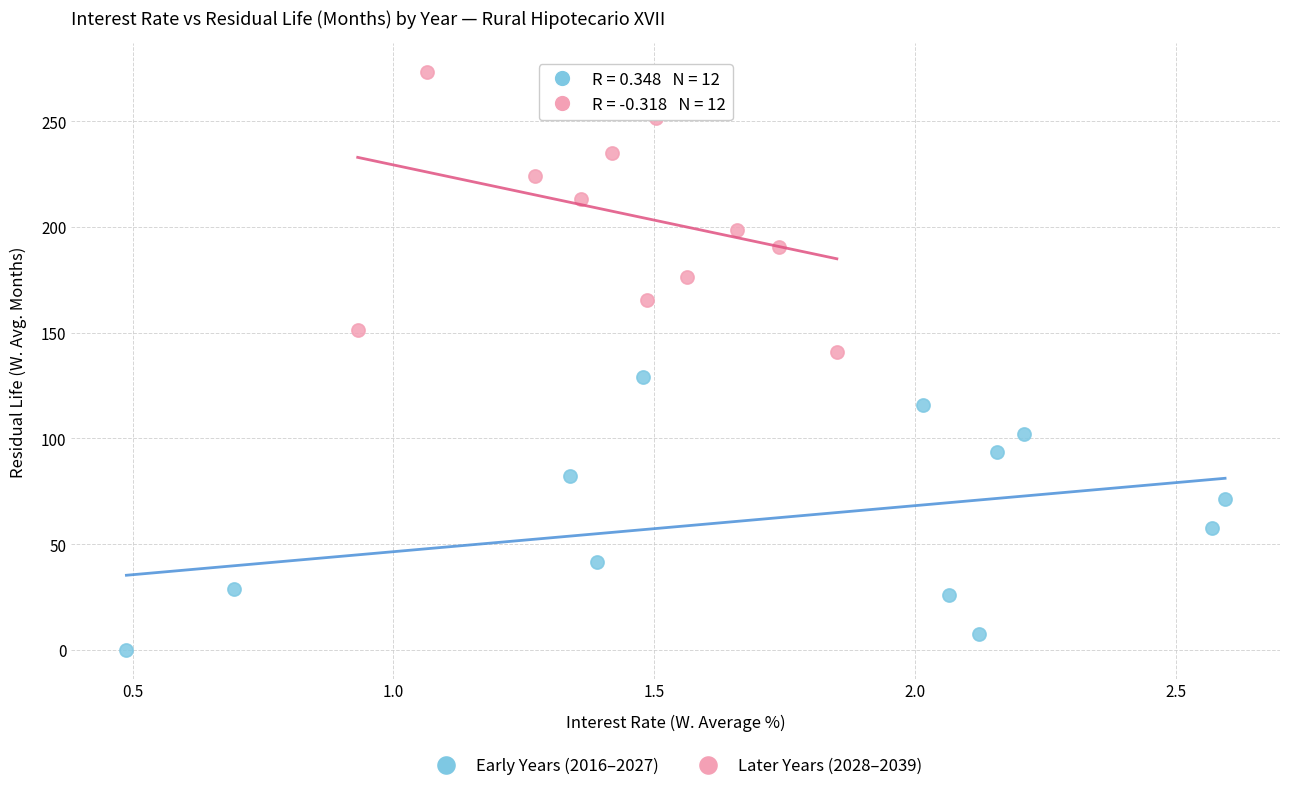

Which series contains the lowest Y value?

Early Years (2016–2027)